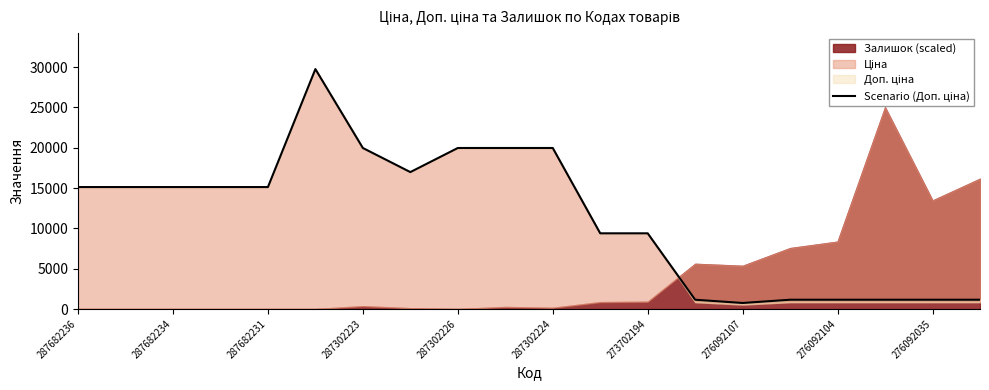

How many values exceed 15120?

6